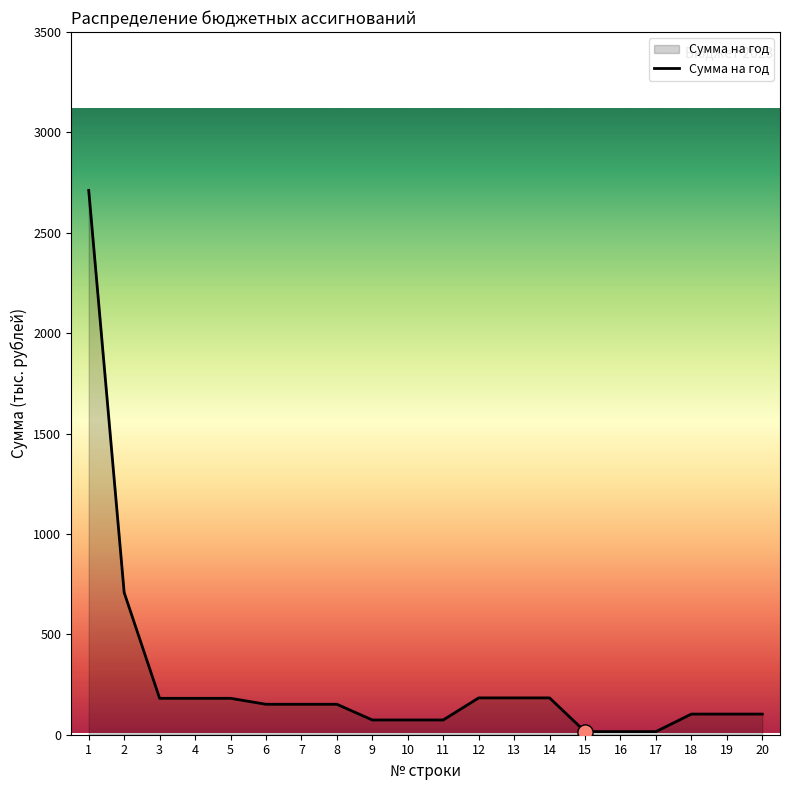

Approximately how many times larger is the value at 18 compared to 3?

0.6